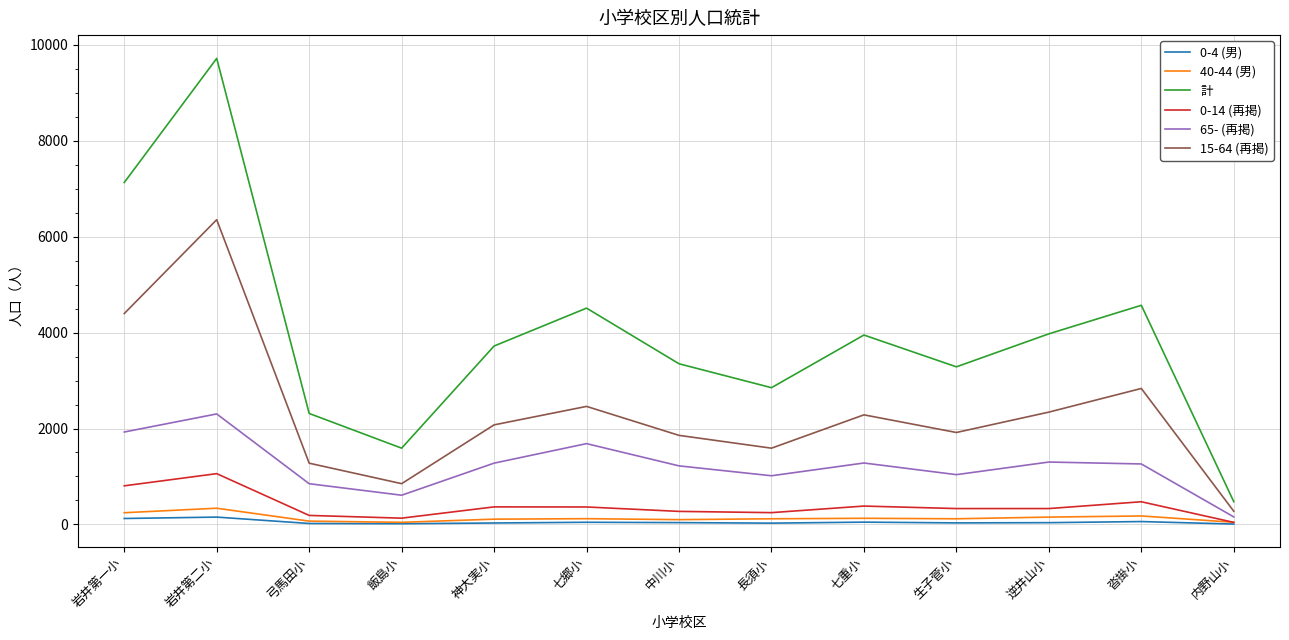

What is the spread (max minus min) of values at 岩井第一小?

7005